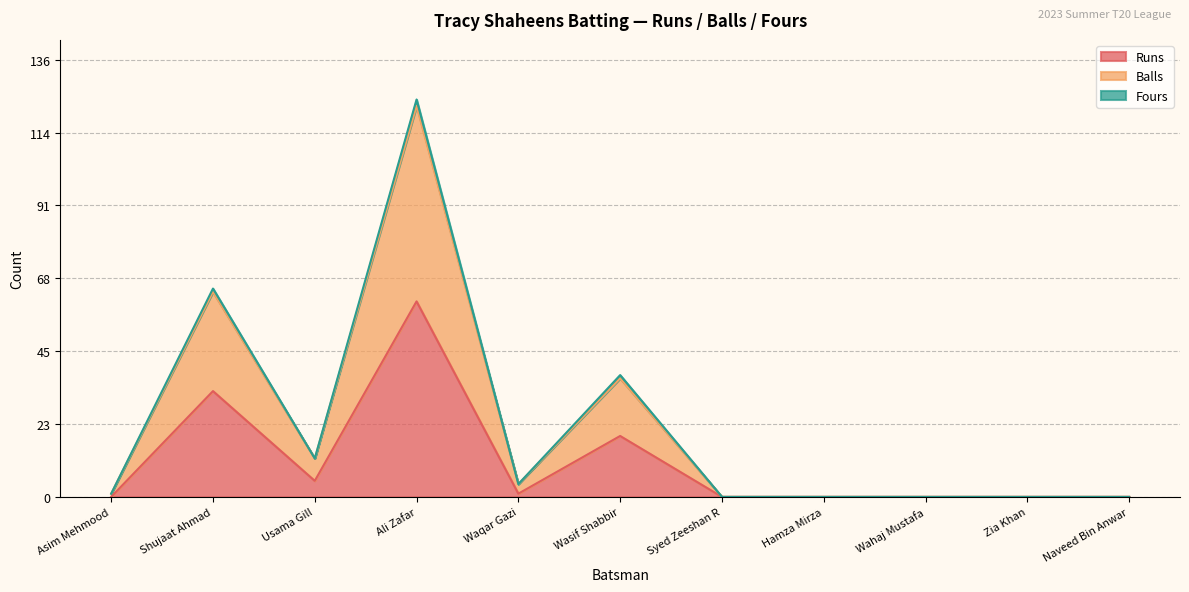

True or false: Runs has more than 1 points higher than both neighbors.

True